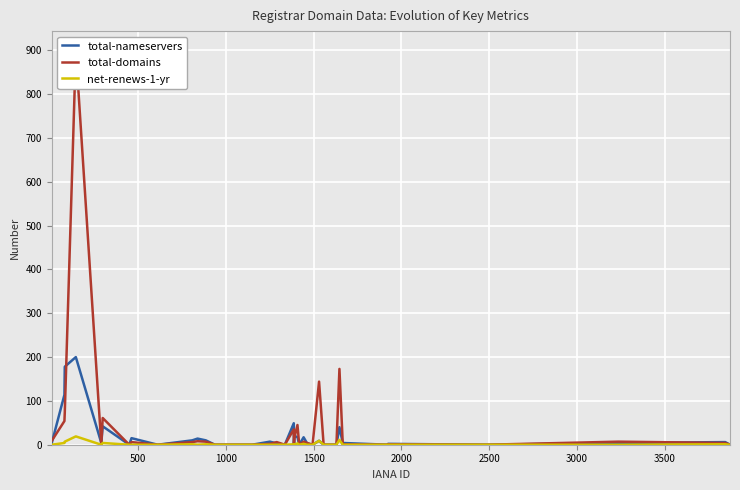

Which series has the largest total across all categories?

total-domains